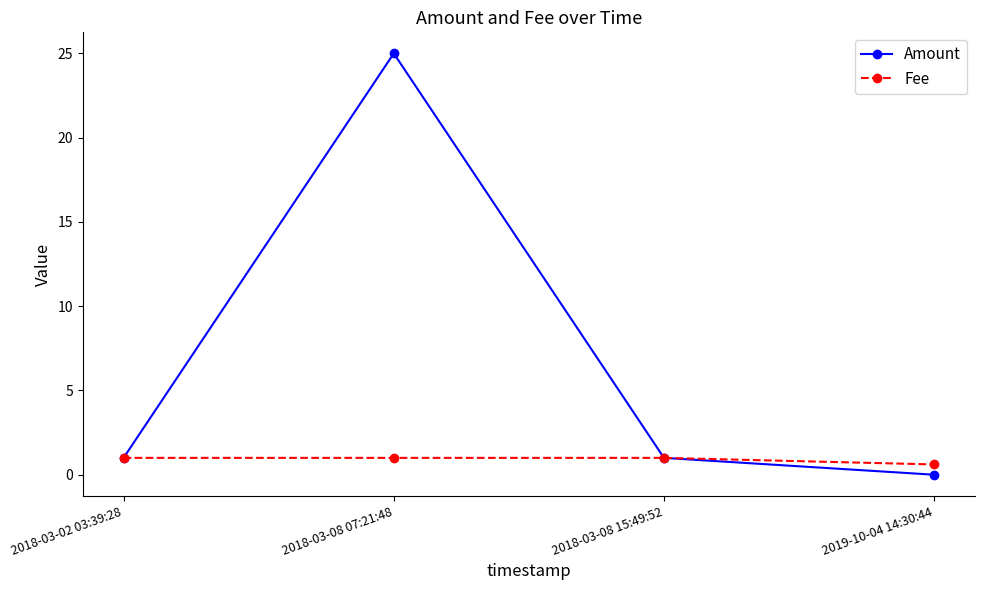

What is the label of the 2nd point from the right?

2018-03-08 15:49:52